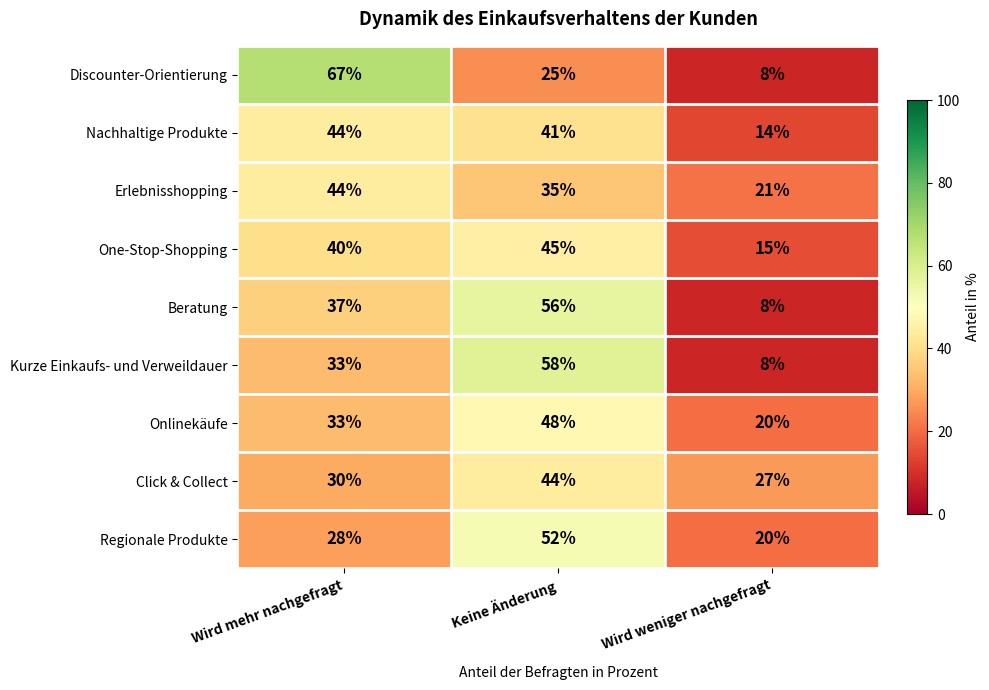

How many data points does each series have?

3